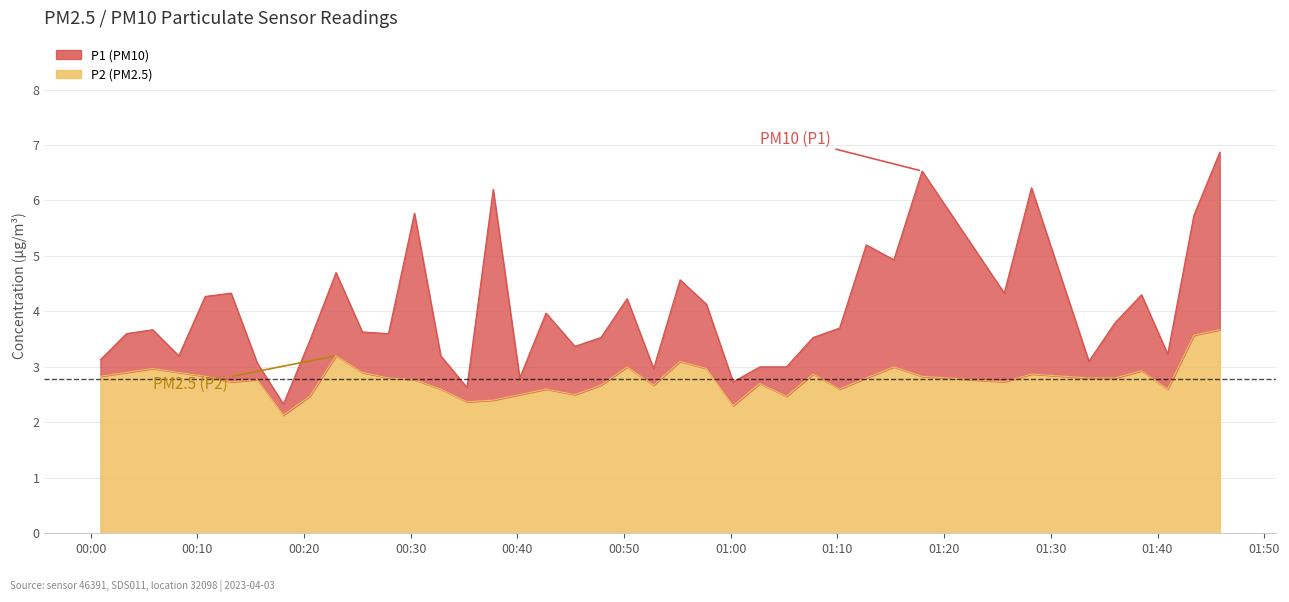

What is the difference between the highest and lowest values at 2023-04-03T00:25:28?

0.7